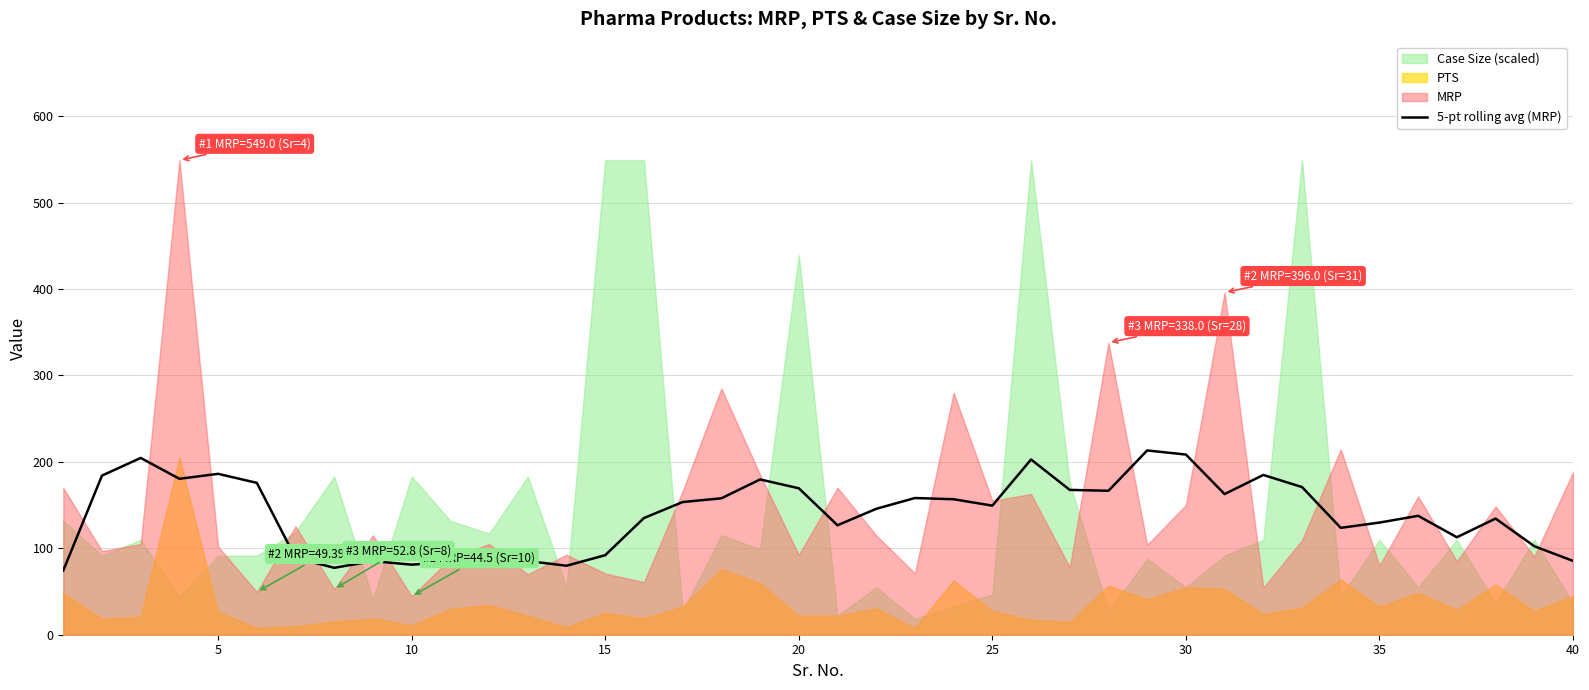

True or false: 5-pt rolling avg (MRP) has a value of 28.6 at 40.

False